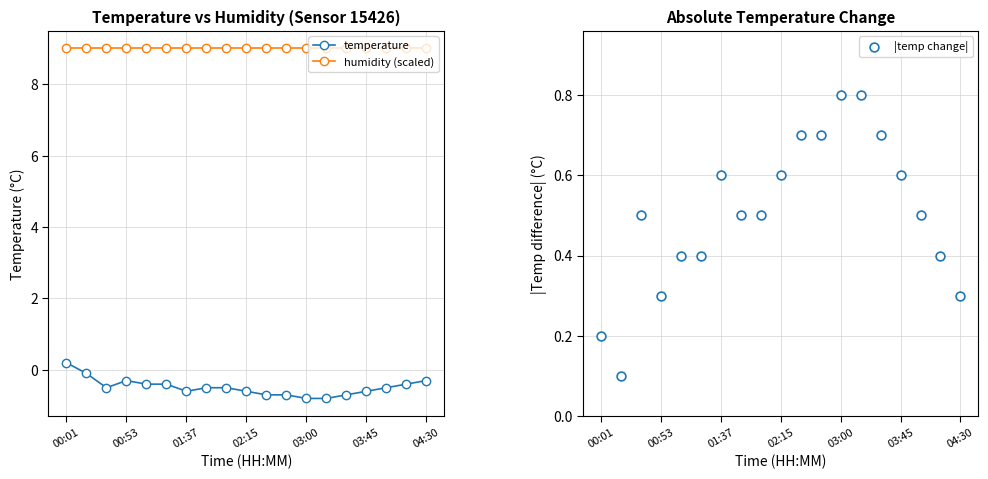

Which series reaches the minimum Y coordinate?

temperature